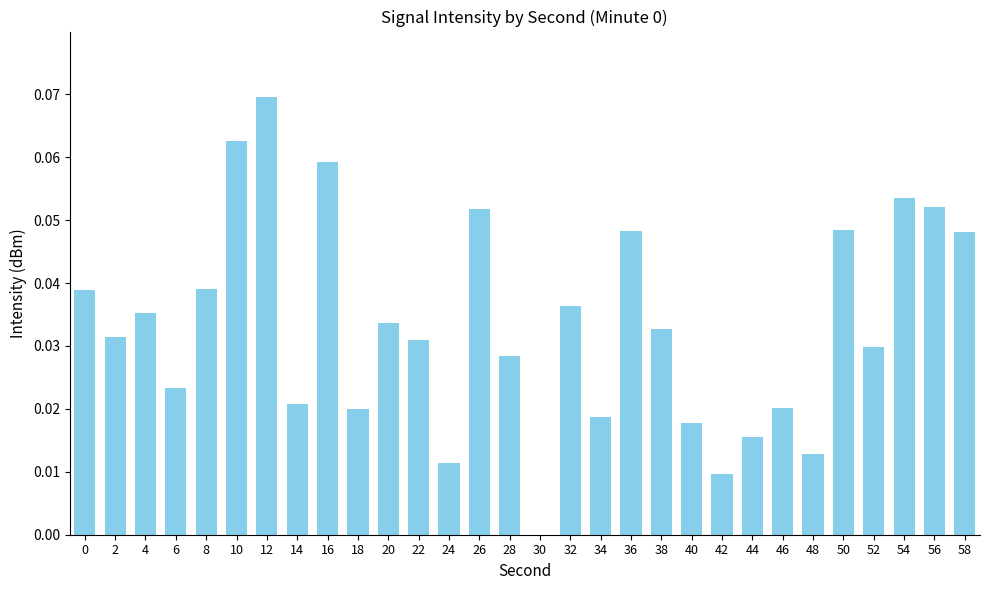

Which category has the highest value across all series?

12